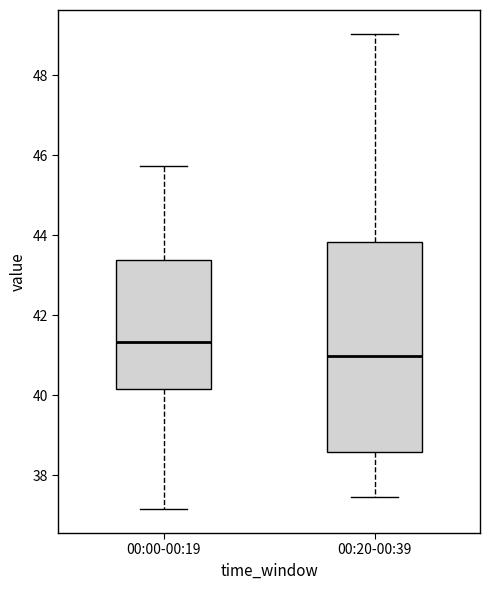

Comparing the boxes themselves (not the whiskers), which one is the tallest?

00:20-00:39